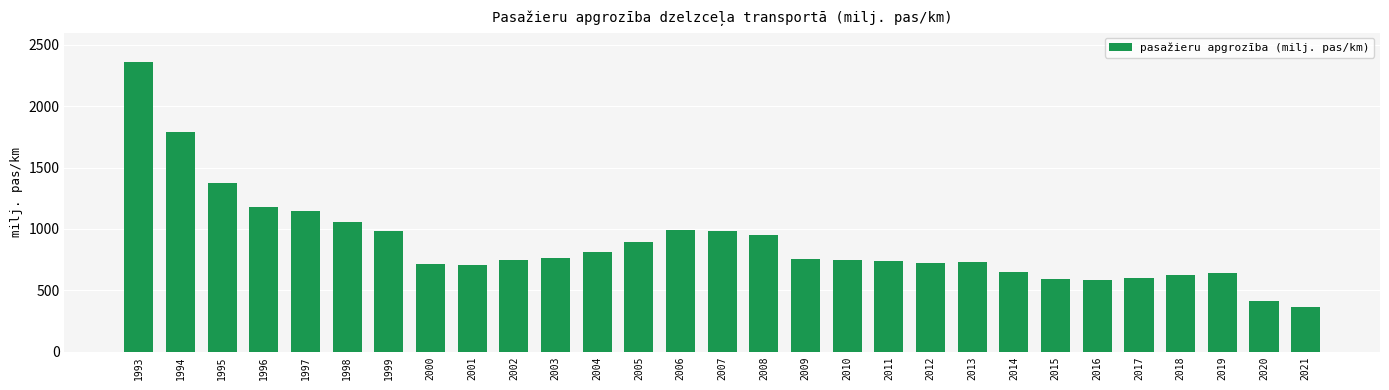

True or false: the data shows 983.0 at 2007.

True